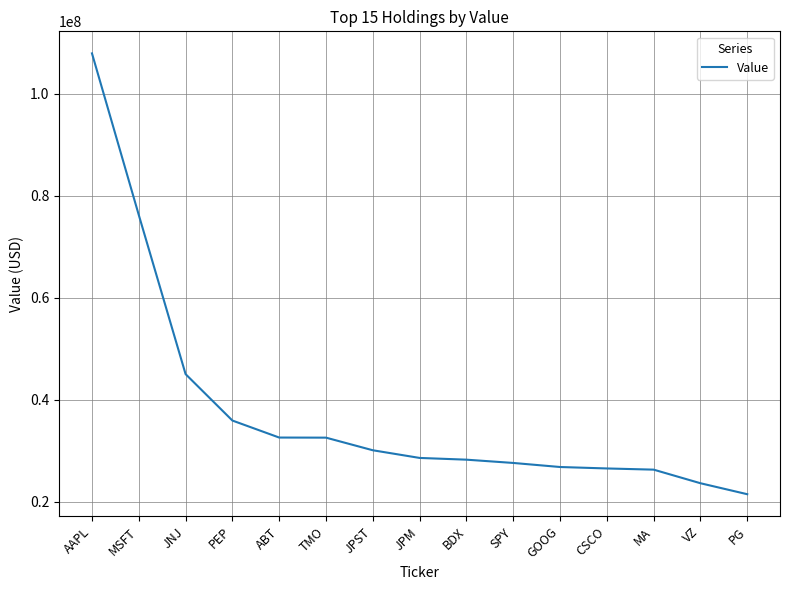

Which category has the lowest value across all series?

PG